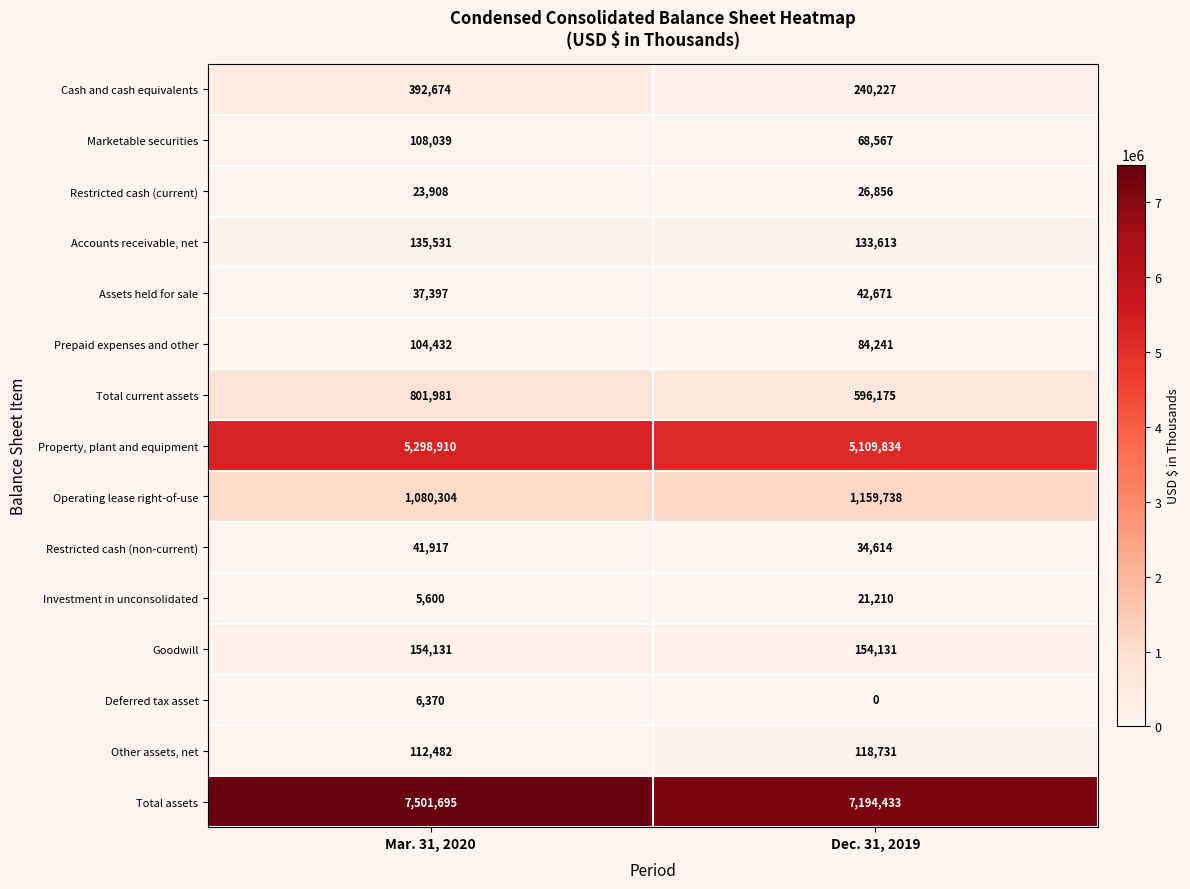

Is it true that Prepaid expenses and other equals 59495 at Mar. 31, 2020?

False